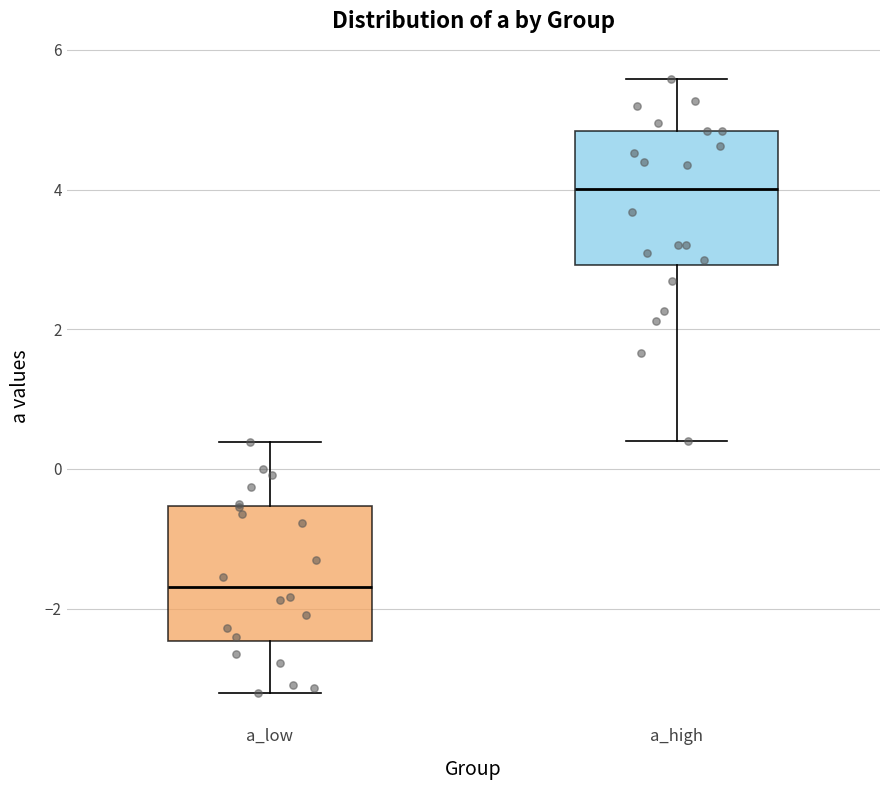

Where does the upper whisker of the box for a_high end on the y-axis? The values are not printed on the chart, so give them approximately, as read against the axis.

5.6